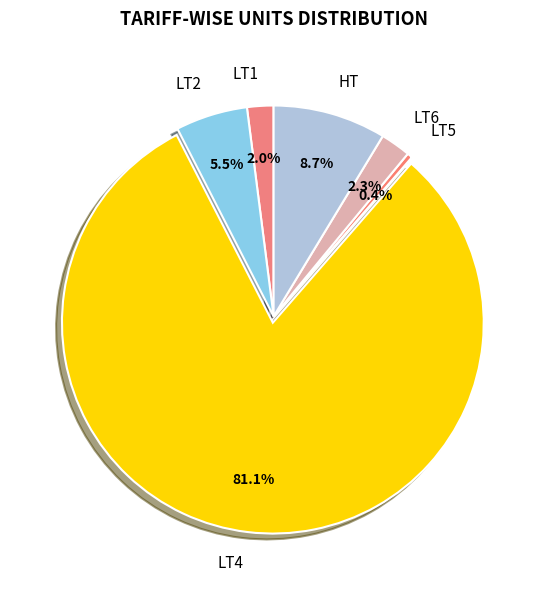

Is there any slice that represents more than half of the pie?

Yes